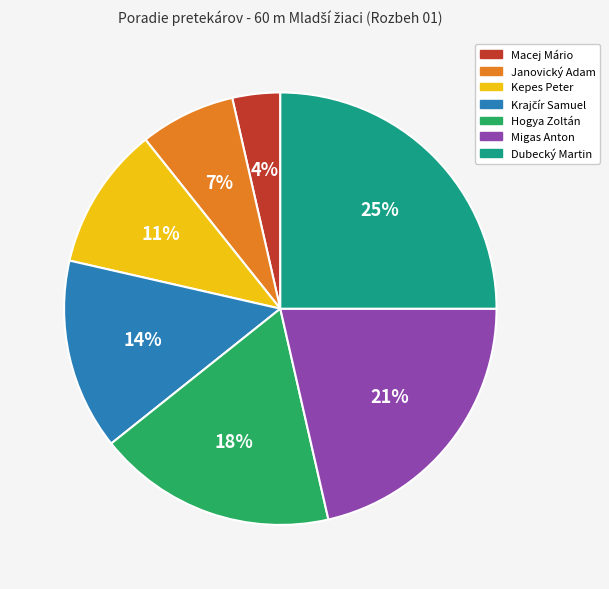

Is there a majority slice in this chart?

No